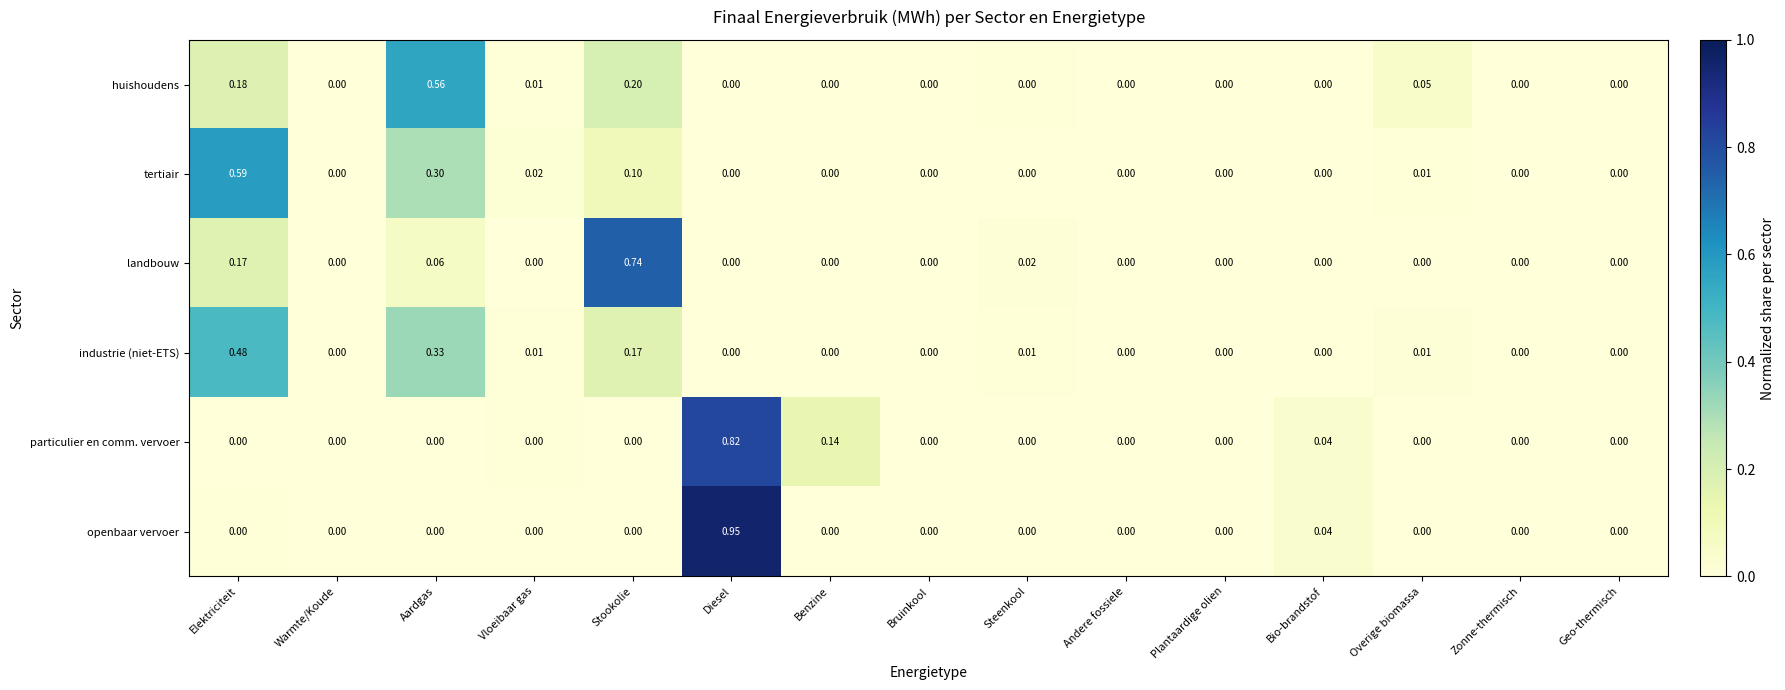

List the series in order of their peak value, lowest first.

industrie (niet-ETS), huishoudens, tertiair, landbouw, particulier en comm. vervoer, openbaar vervoer